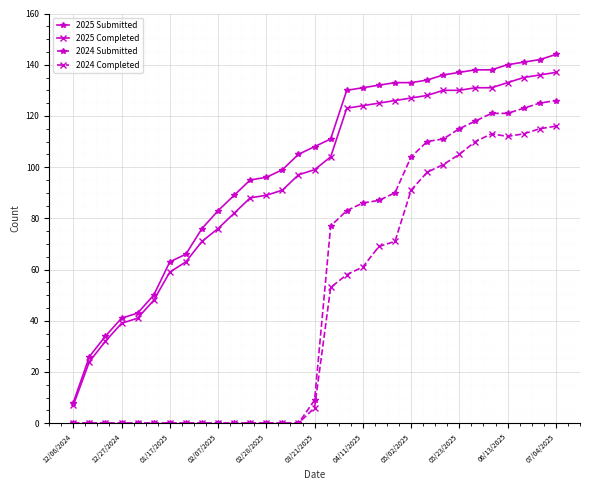

What is the average value of the 2024 Submitted series?

52